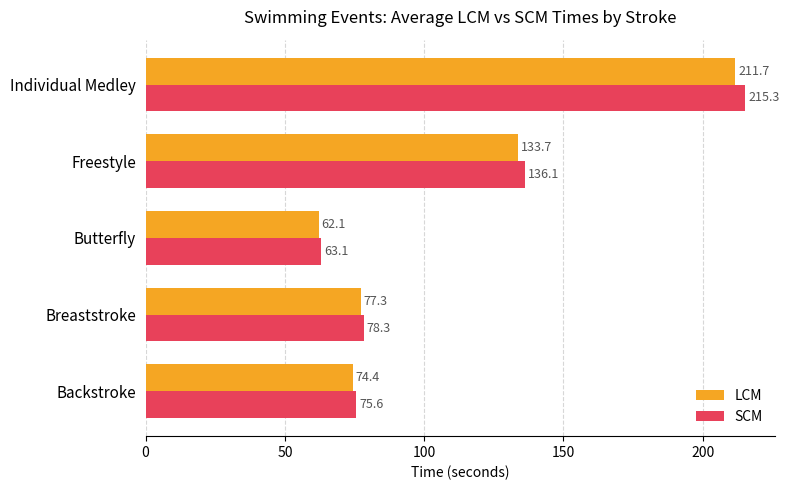

What is the difference between the second highest and minimum values in the LCM series?

71.6